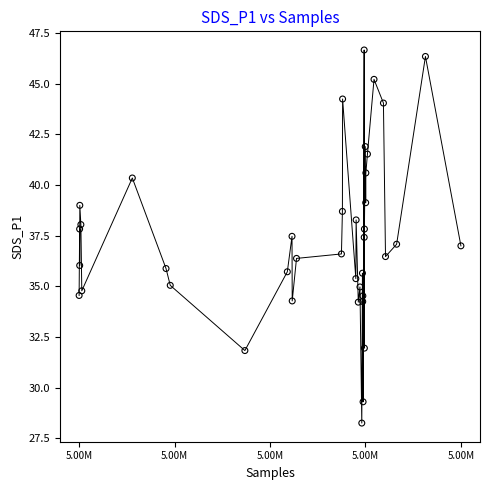

What is the range of X values (max minus min)?

57677.0